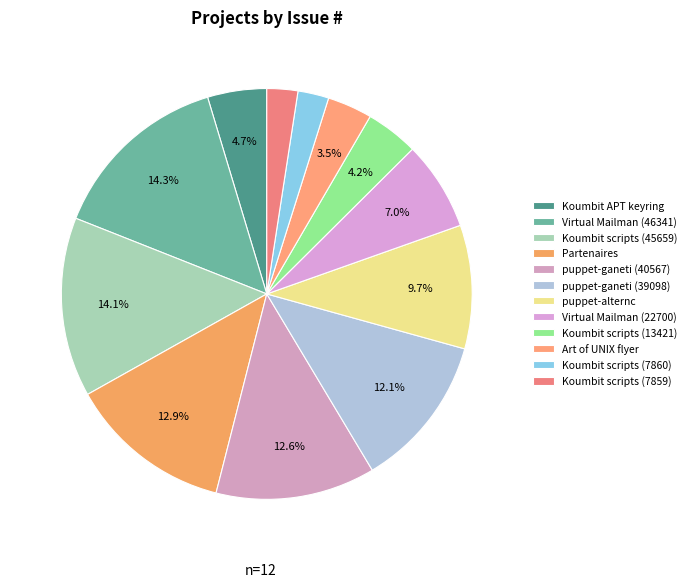

What percentage do puppet-ganeti (39098) and puppet-ganeti (40567) together represent?

24.7%